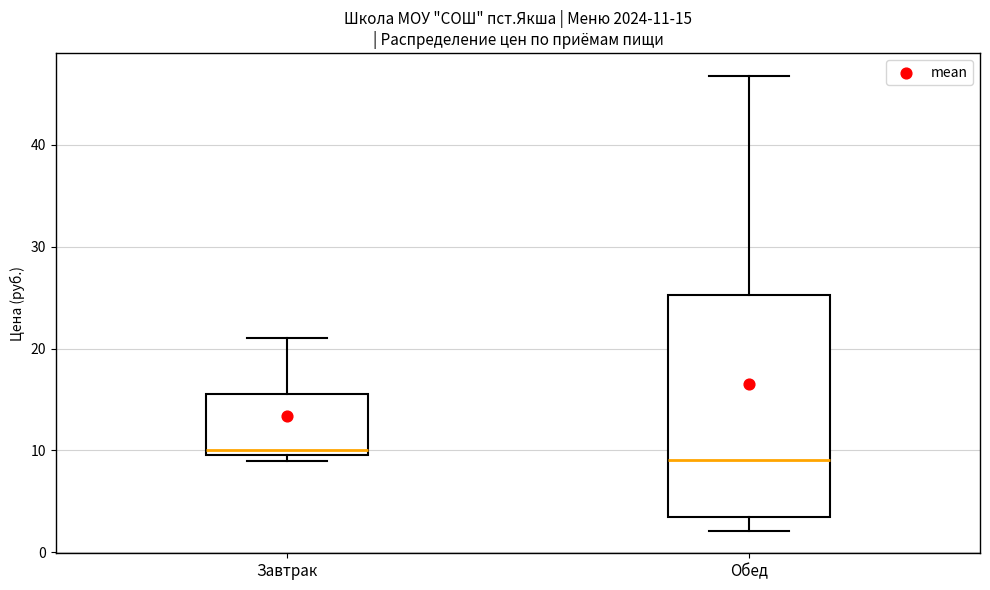

Comparing the boxes themselves (not the whiskers), which one is the tallest?

Обед